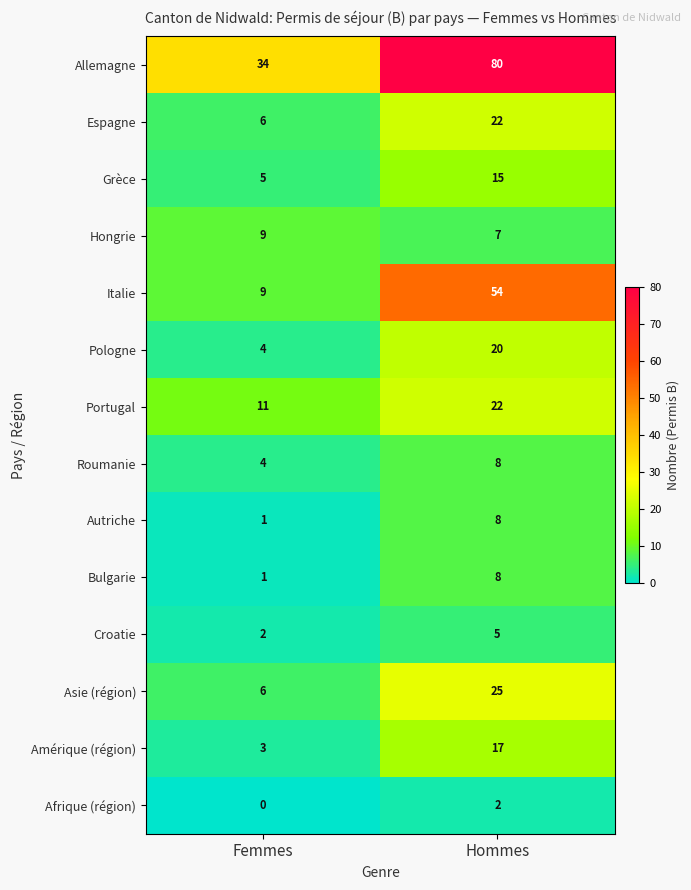

Which series has the largest total across all categories?

Allemagne